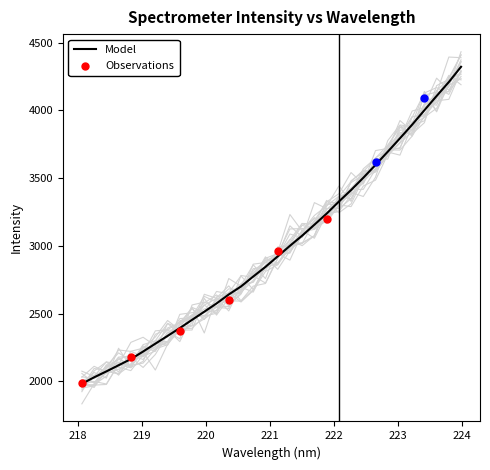

Approximately how many times larger is the value at 218.6332 compared to 218.8244?

1.0